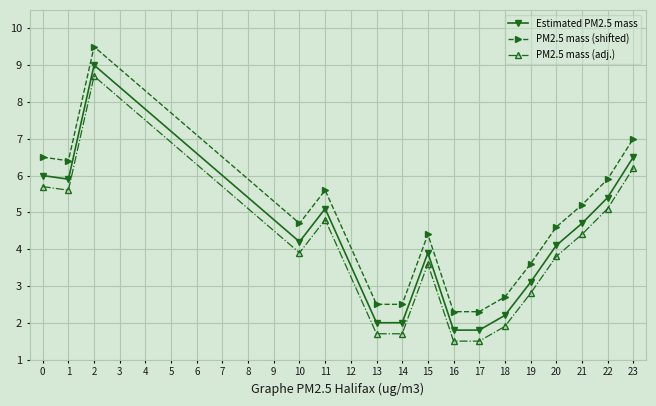

What is the difference between the second highest and minimum values in the PM2.5 mass (shifted) series?

4.7